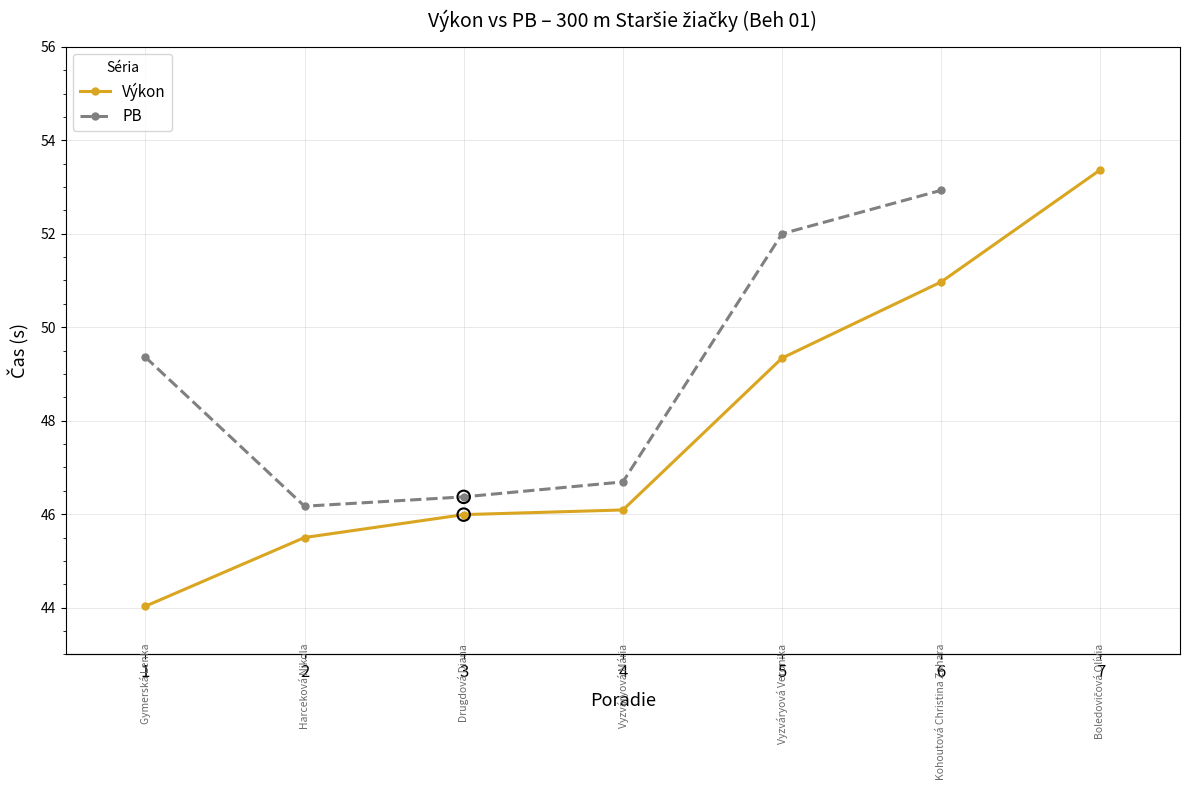

Which series contains the lowest Y value?

Výkon